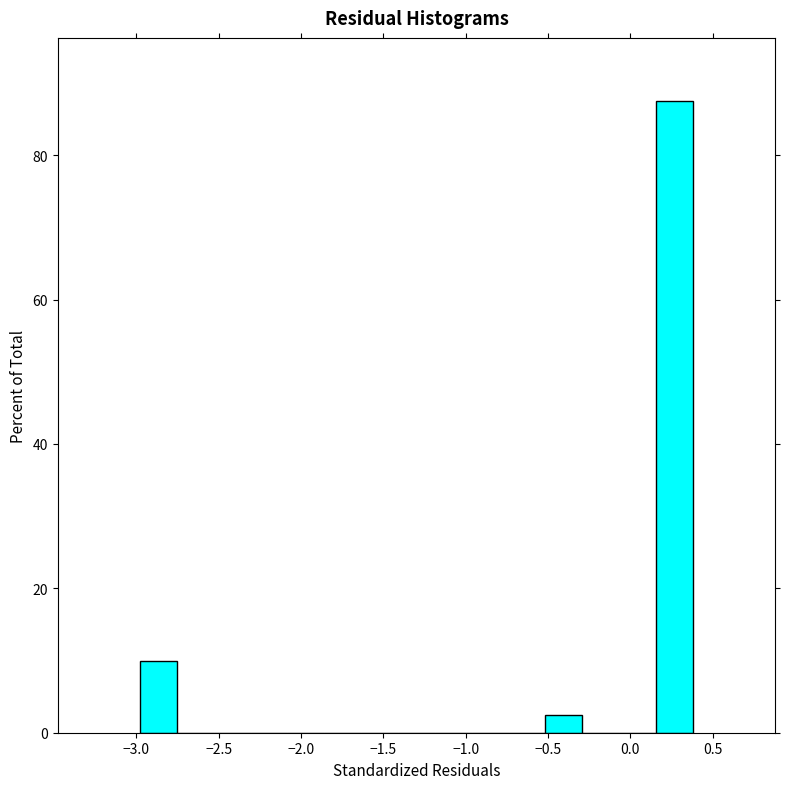

Which range on the x-axis has the tallest bar?

0.15 to 0.40